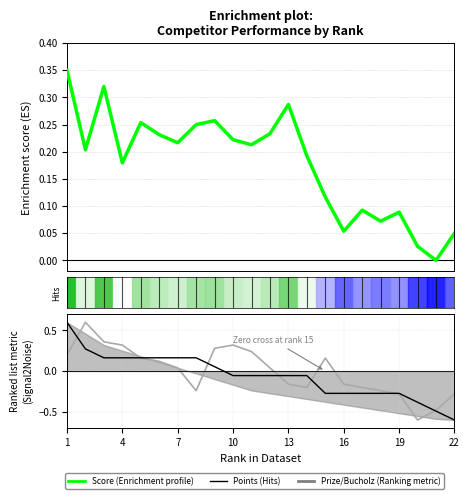

What is the smallest value displayed?

-0.6